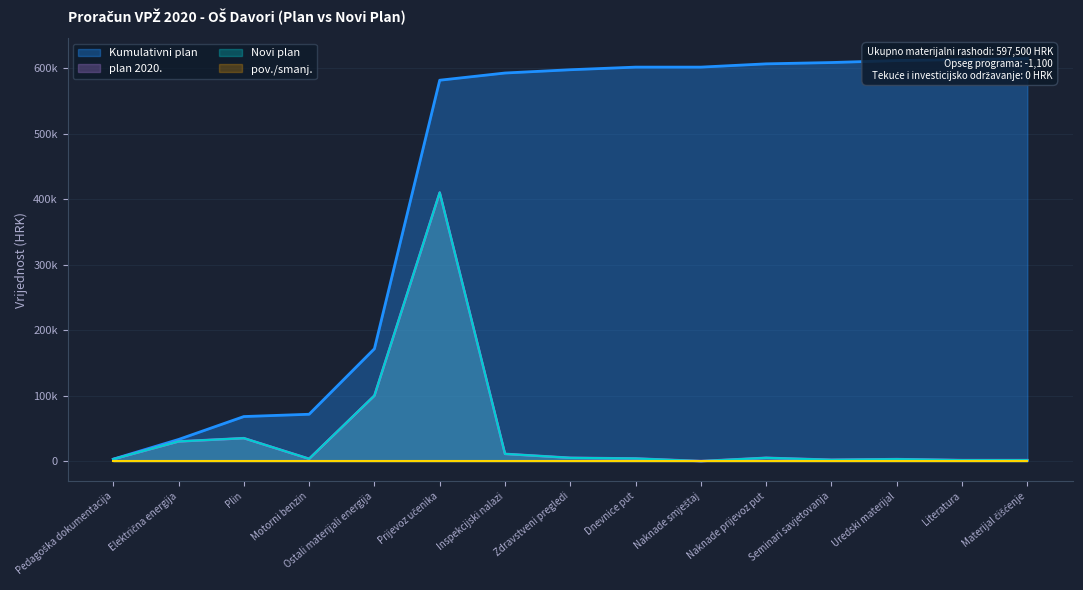

Which series changed the most between Motorni benzin and Dnevnice put?

Kumulativni plan